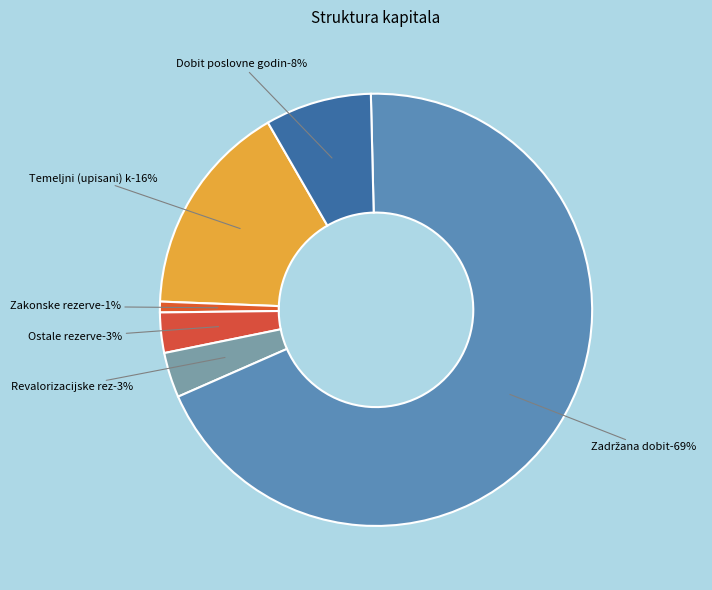

Which category has the smallest portion of the pie?

Zakonske rezerve